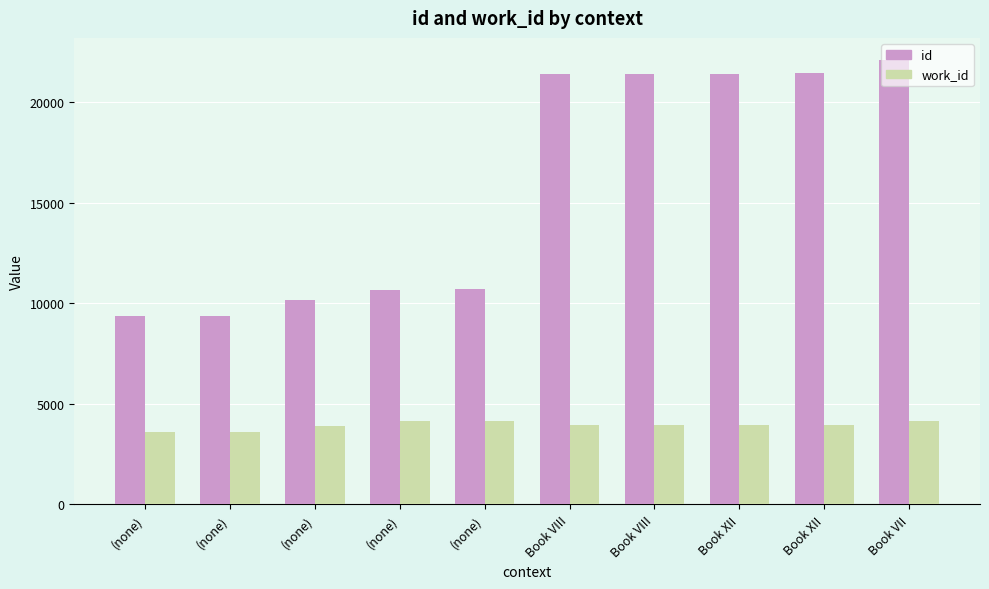

How many bars are there in total?

20